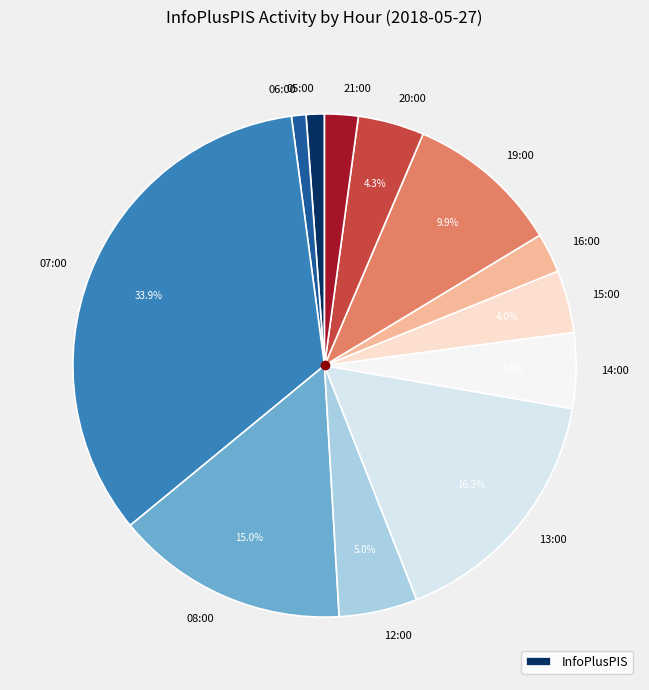

How many slices are in this pie chart?

12